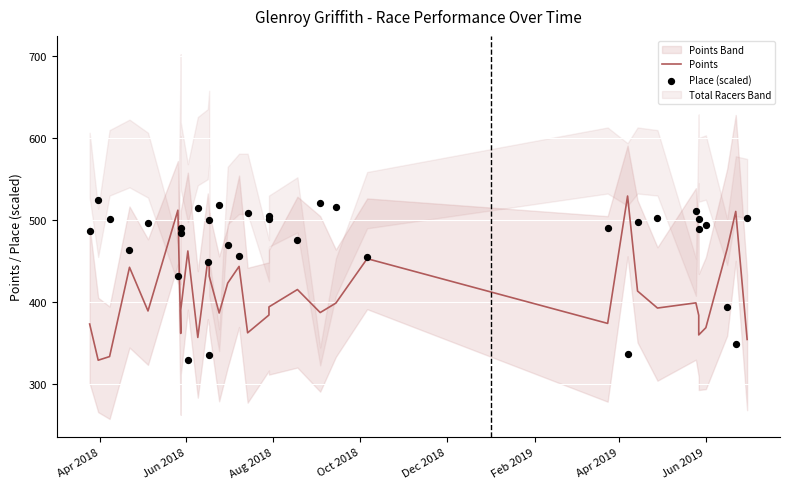

At how many categories does at least one series exceed 417?

34